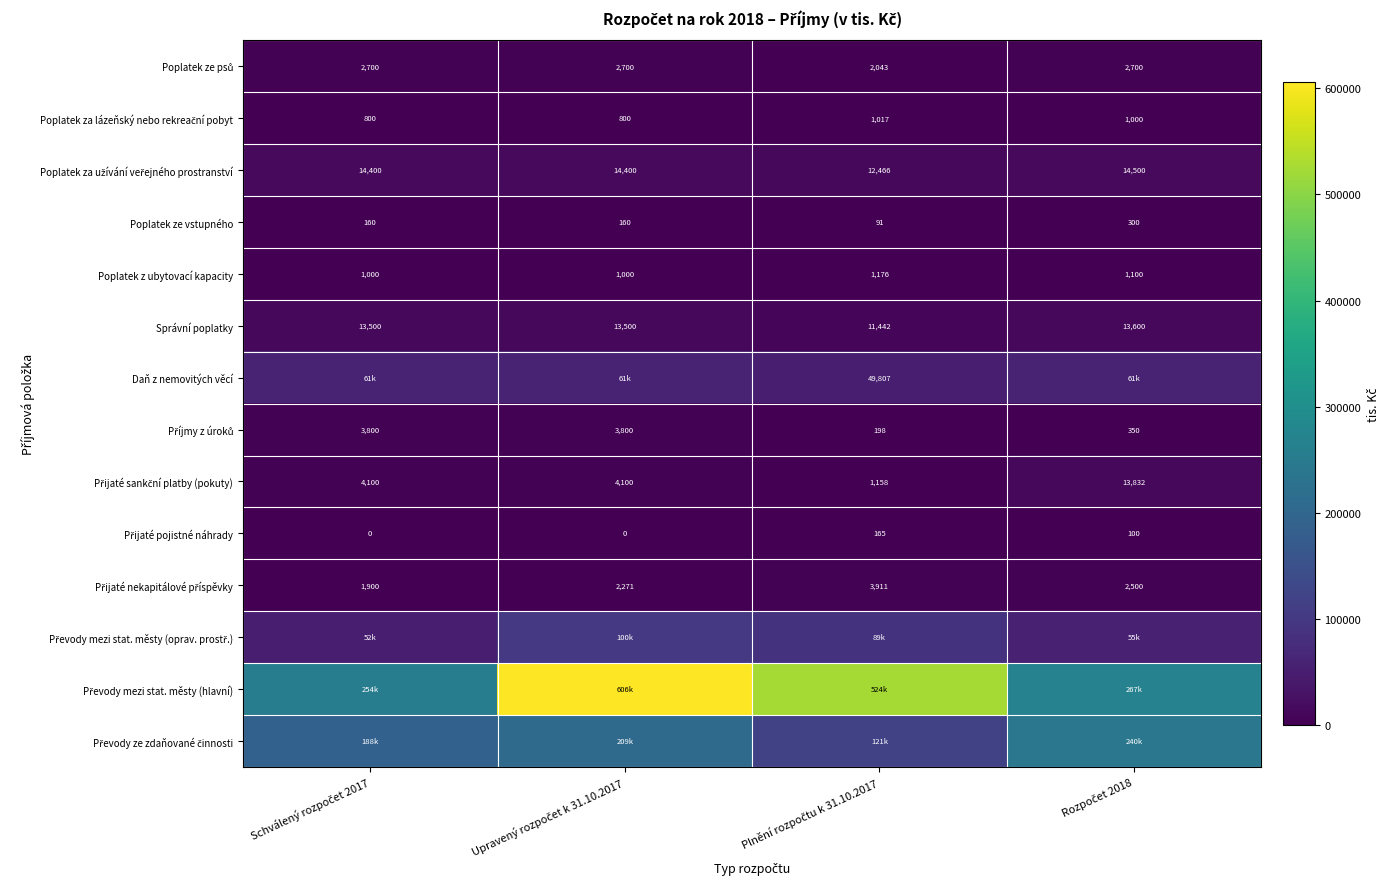

The Přijaté nekapitálové příspěvky series shows 2500.0 at Rozpočet 2018. True or false?

True